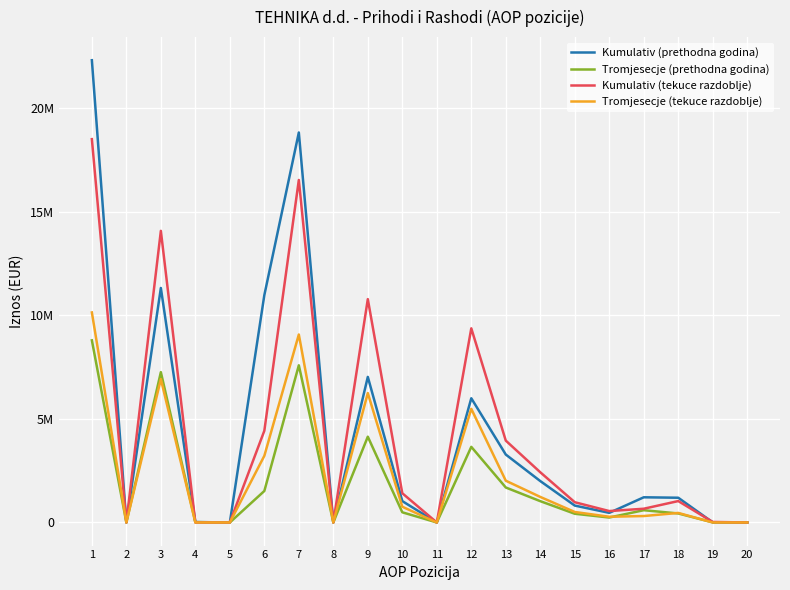

What is the average value of the Tromjesecje (prethodna godina) series?

1893407